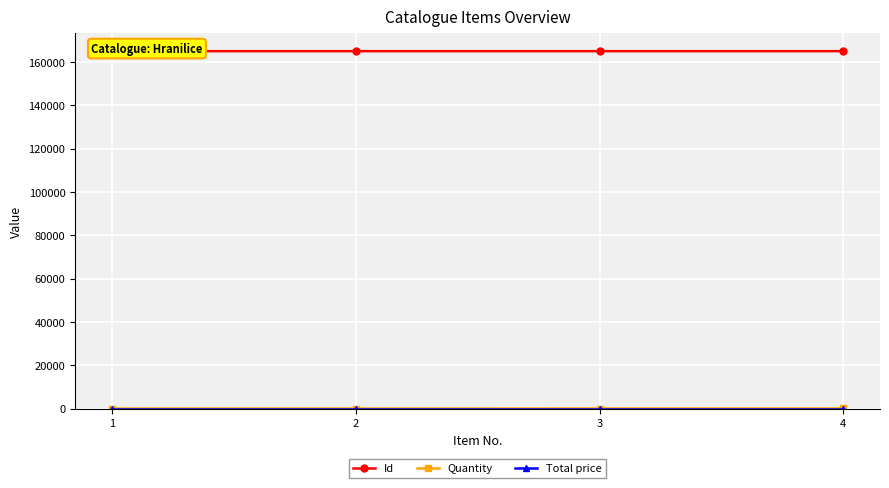

What is the minimum value for Id?

165001